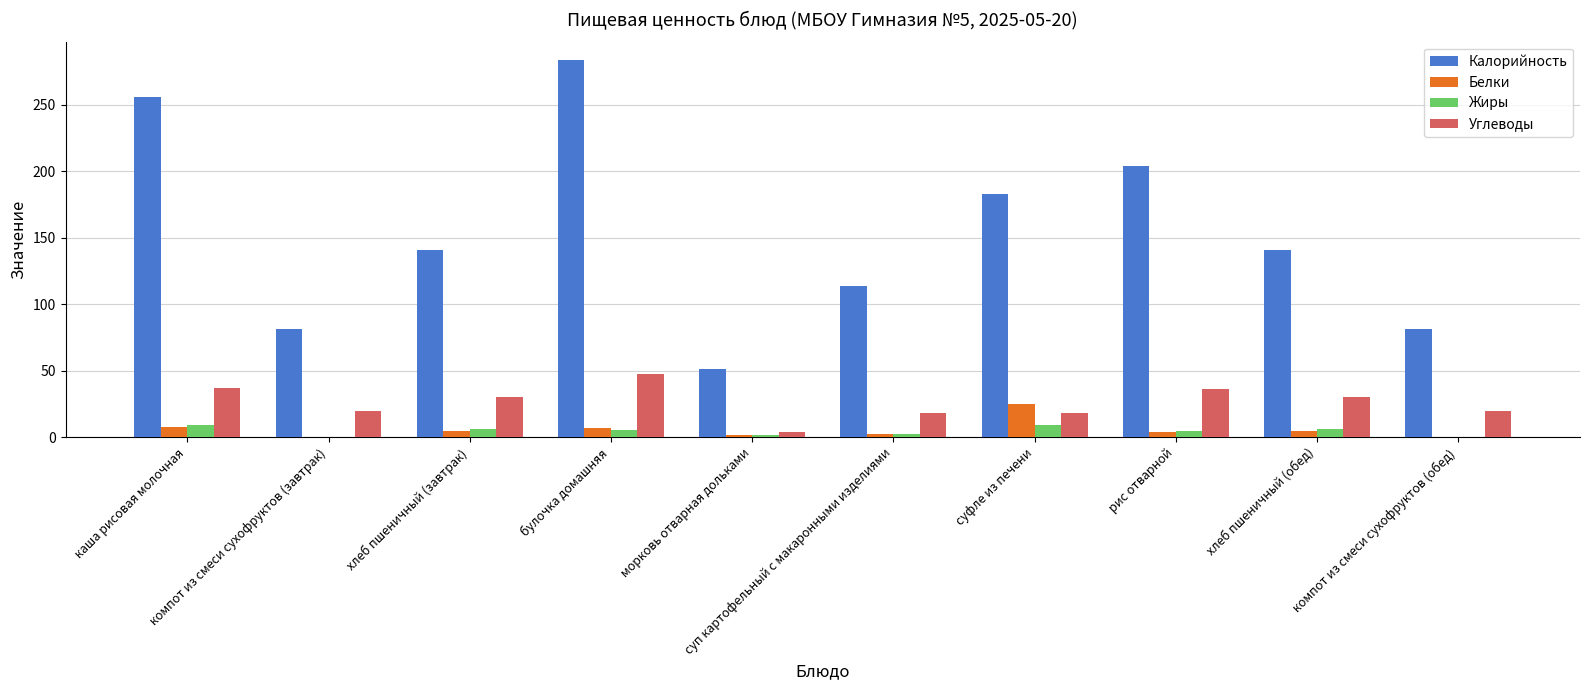

What is the greatest value displayed?

283.2